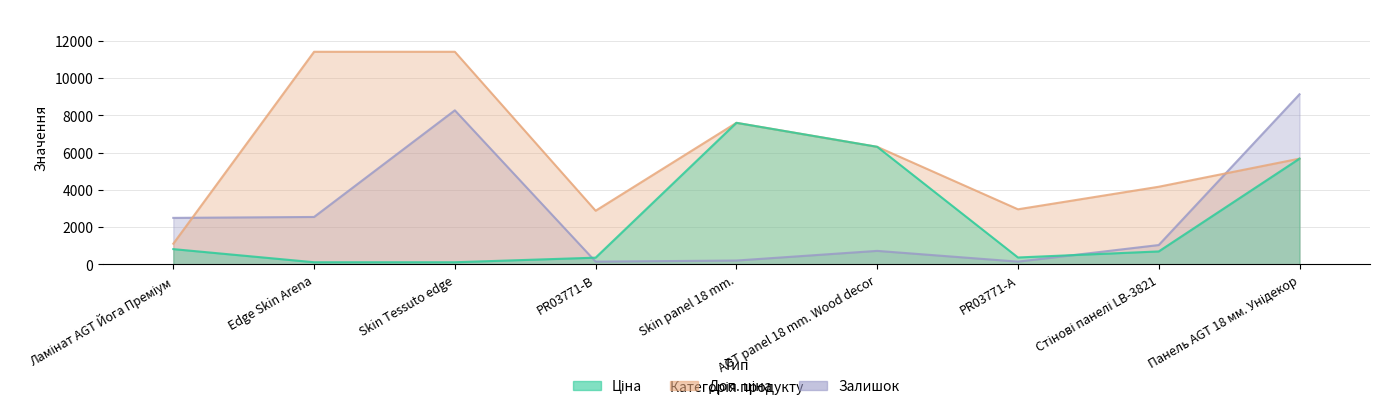

Rank the series by their maximum value, from lowest to highest.

Ціна, Залишок, Доп. ціна